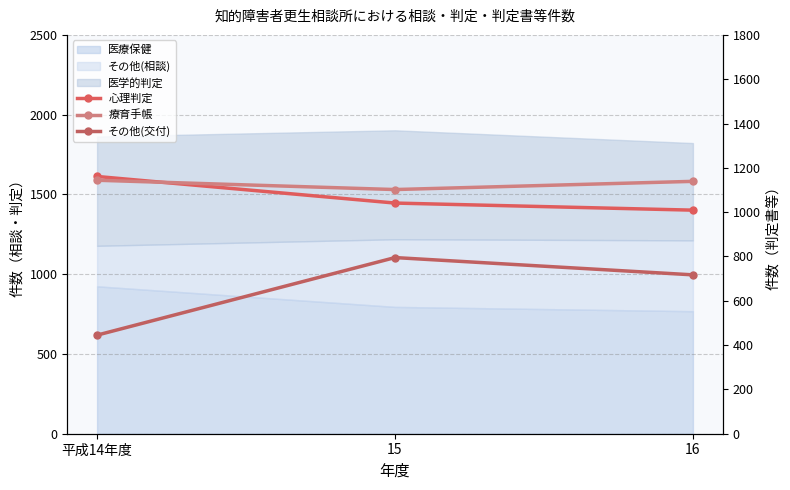

What is the highest value of the 心理判定 series?

1161